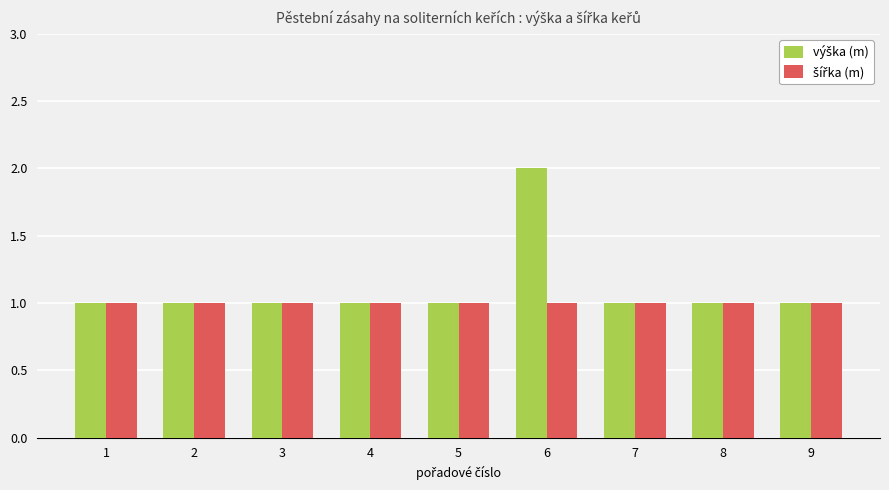

Which label corresponds to the largest value in the chart?

6